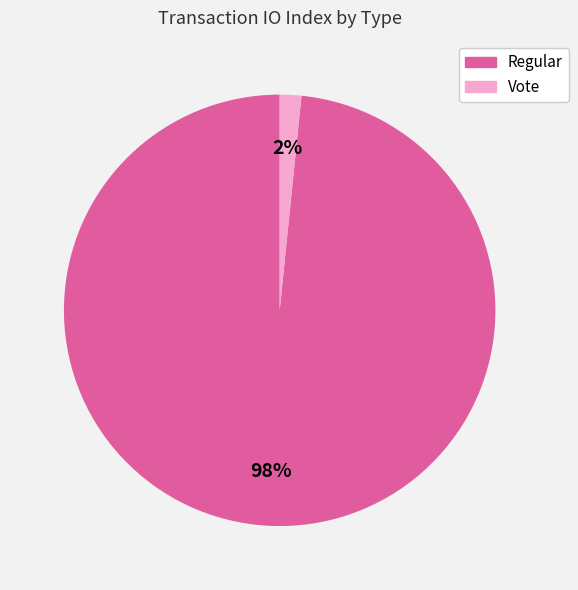

Do Regular and Vote together represent more than half of the pie?

Yes